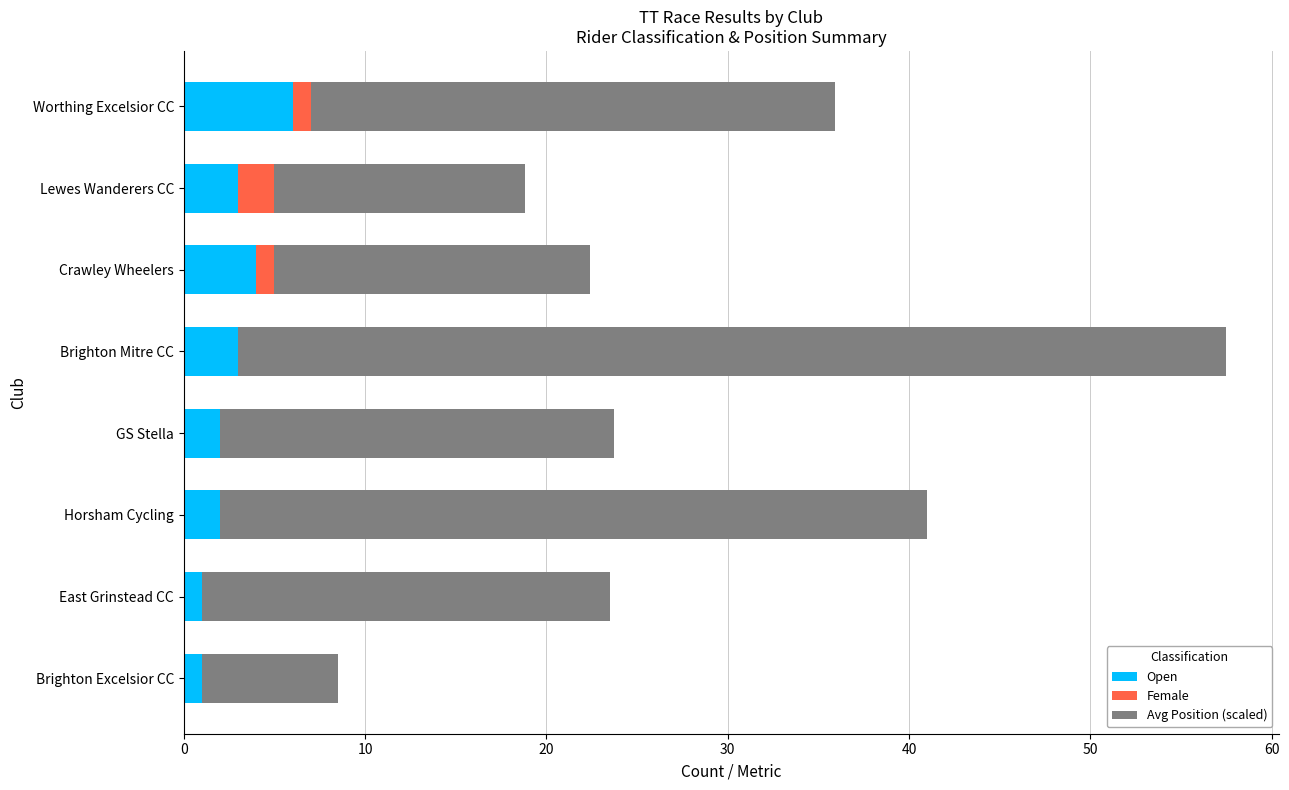

At which label does Open reach its peak?

Worthing Excelsior CC